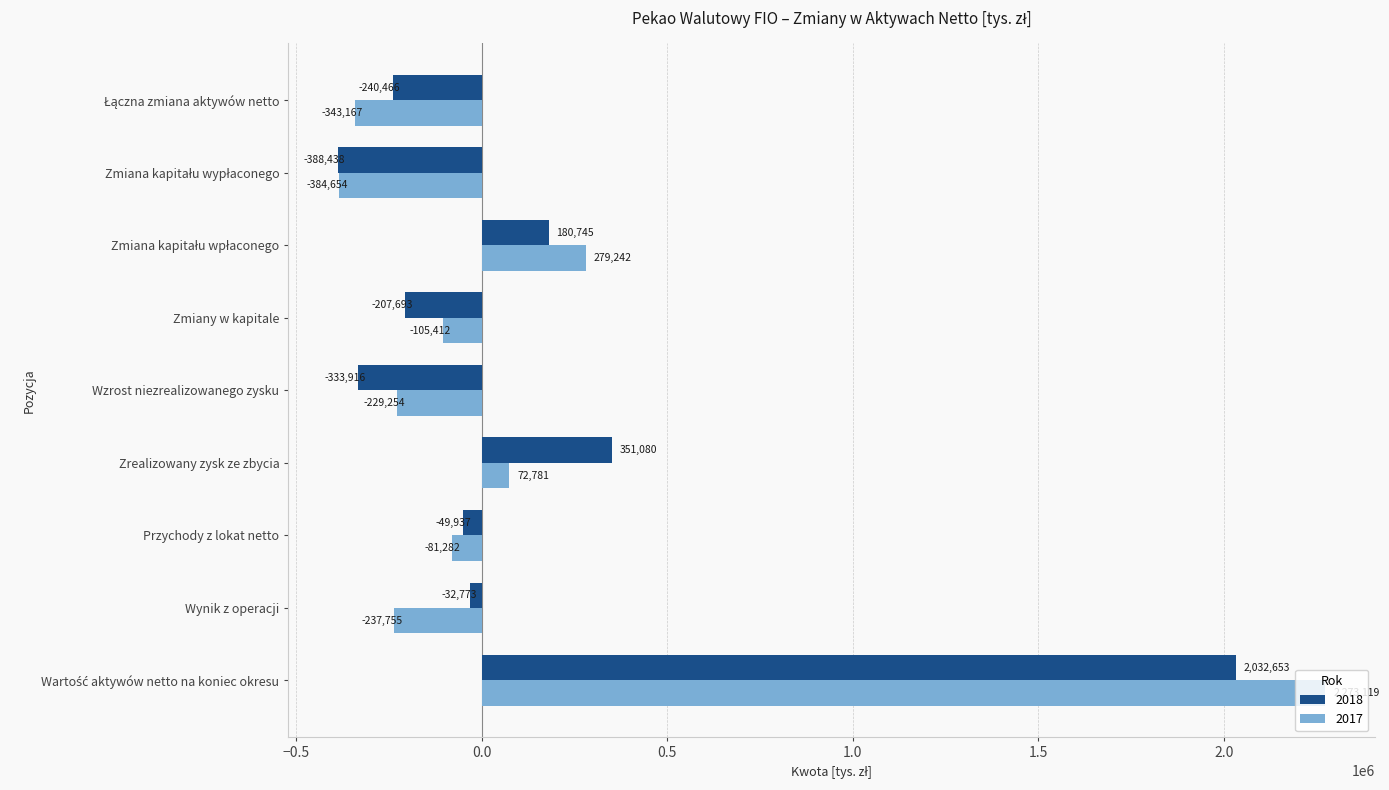

How many distinct data groups are displayed?

2